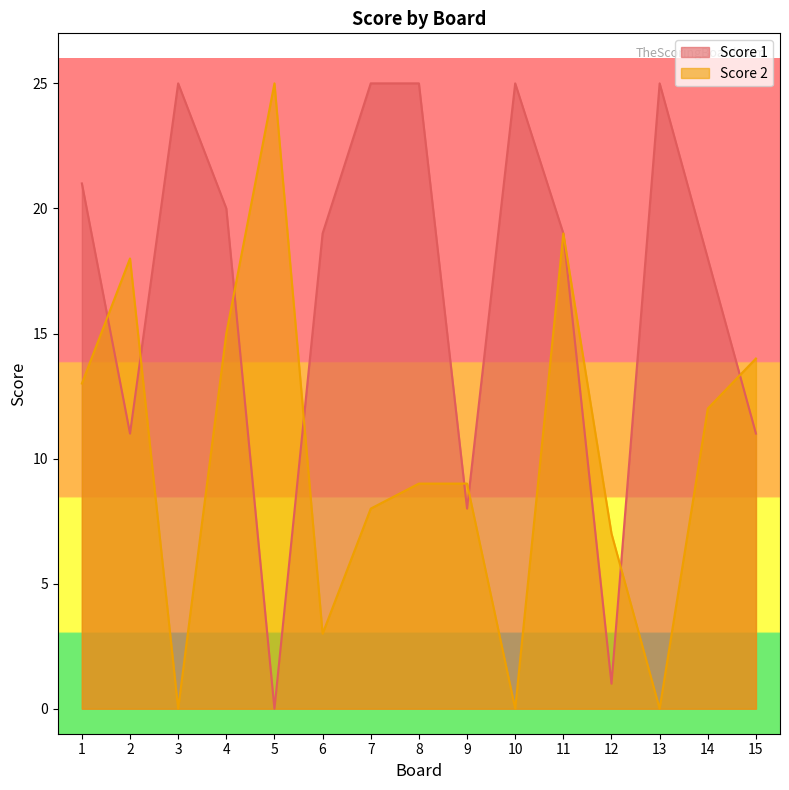

List the labels in order of Score 2 value, smallest first.

3, 10, 13, 6, 12, 7, 8, 9, 14, 1, 15, 4, 2, 11, 5